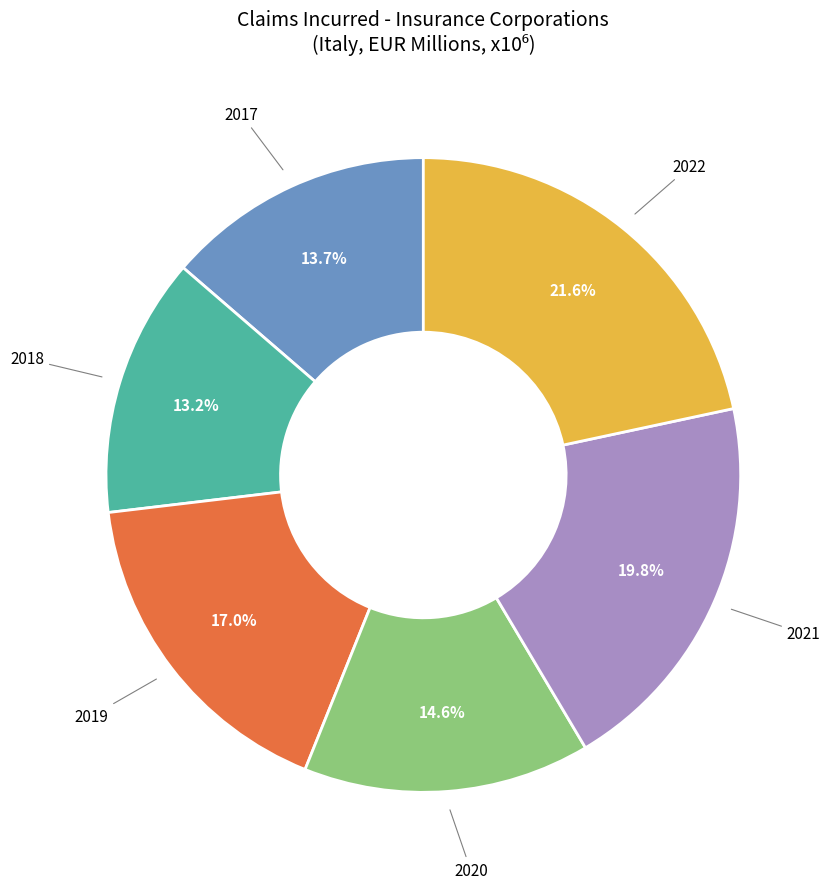

To the nearest percent, what portion does 2022 represent?

22%